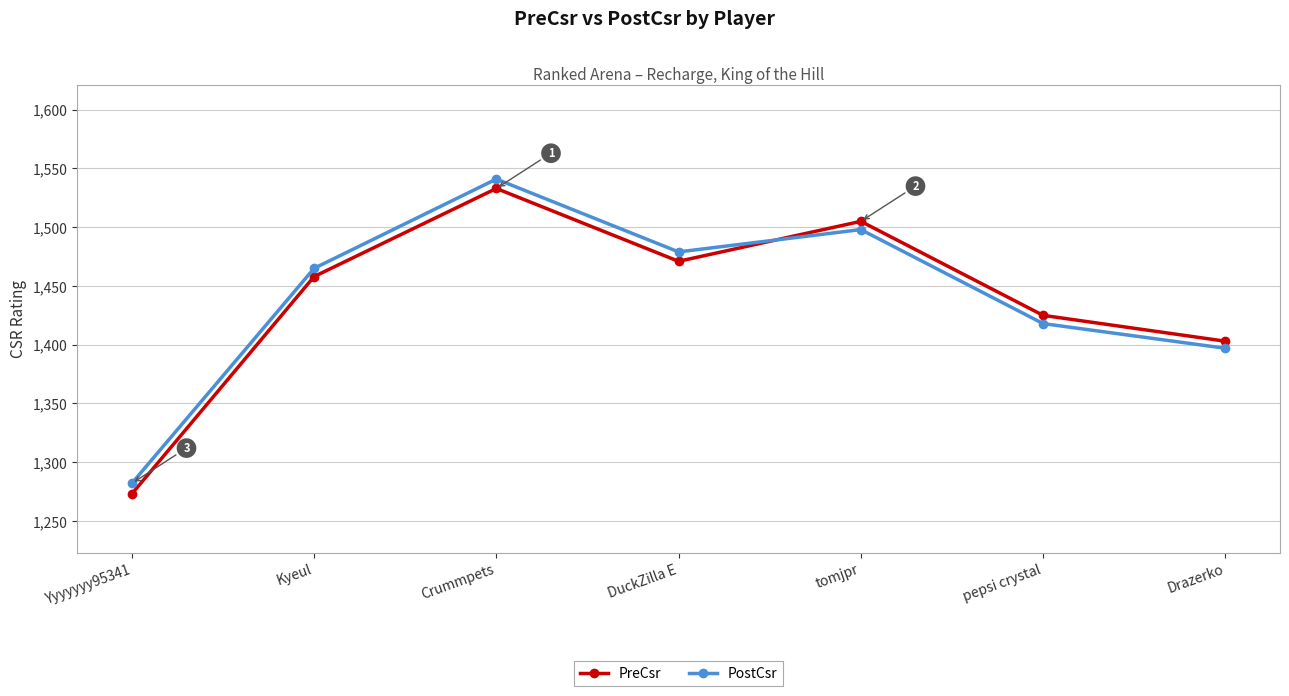

What is the value of the PostCsr point at the 3rd from the left?

1541